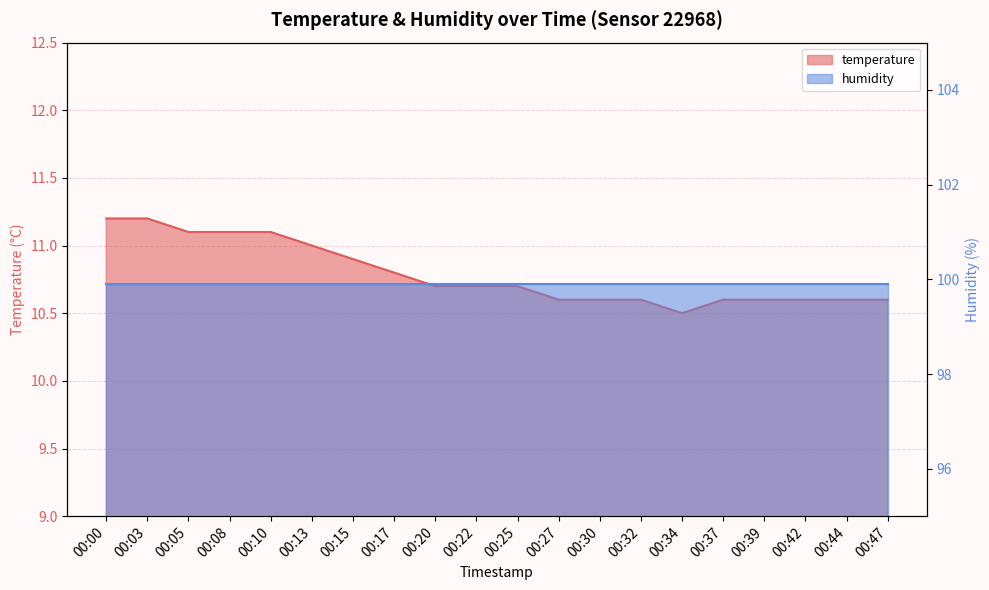

What is the ratio of the value at 00:03 to the value at 00:42?

1.1